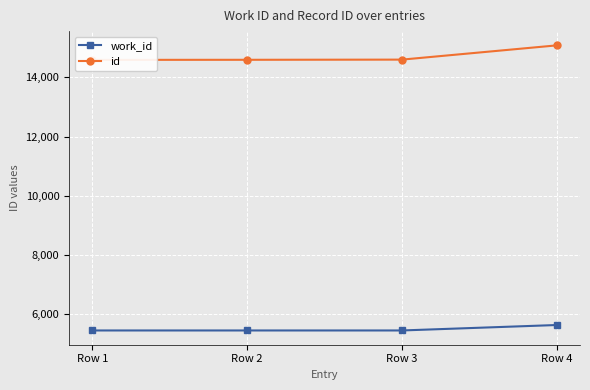

Which series has the largest range (max minus min)?

id